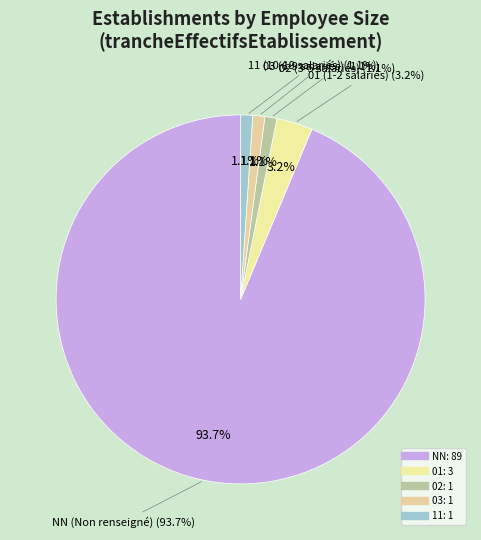

Does 11 represent more than half of the total?

No